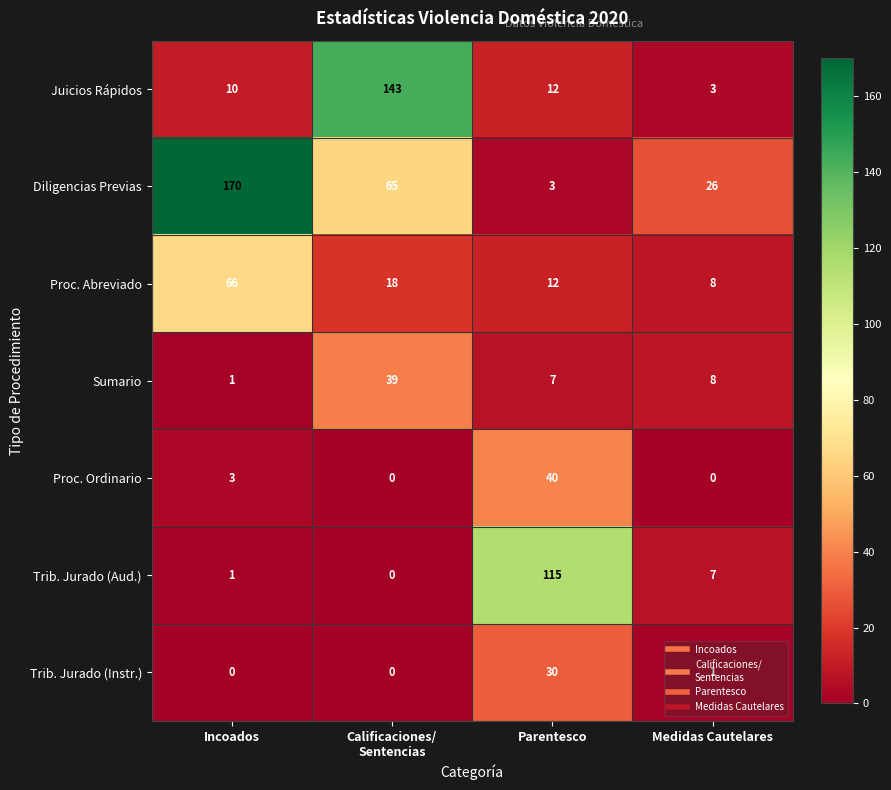

The Trib. Jurado (Aud.) series shows 62 at Parentesco. True or false?

False